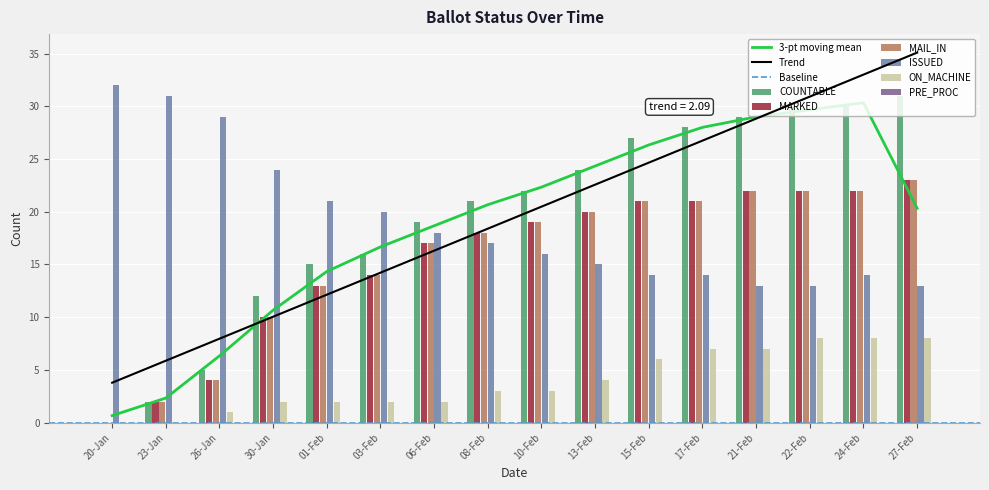

What is the difference between the maximum and minimum values in the MARKED series?

23